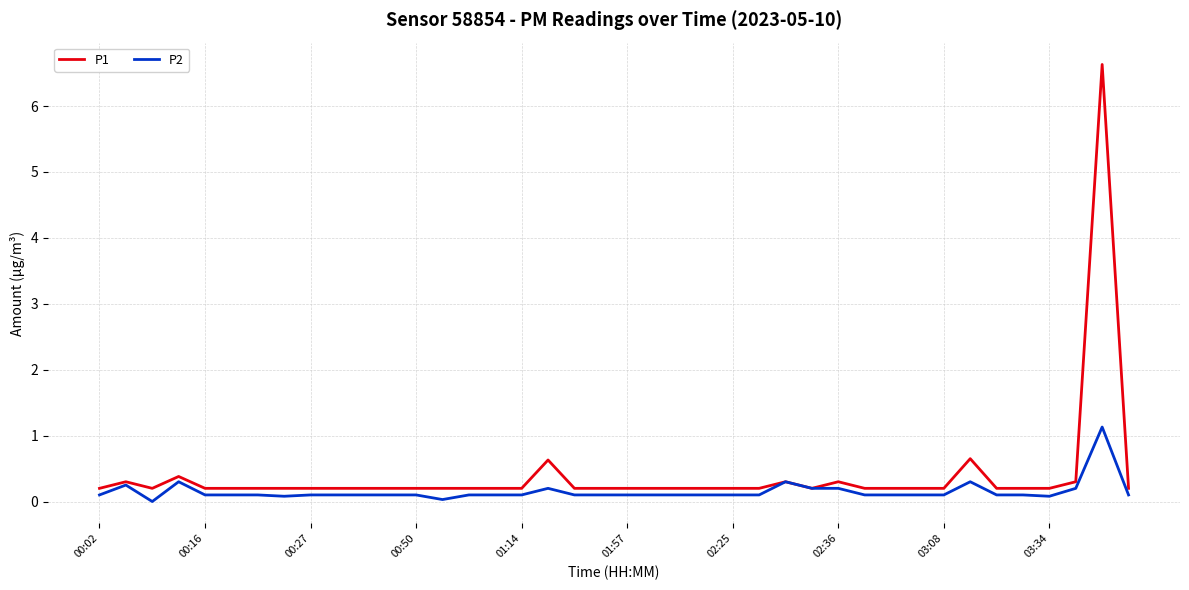

Which series has the largest range (max minus min)?

P1